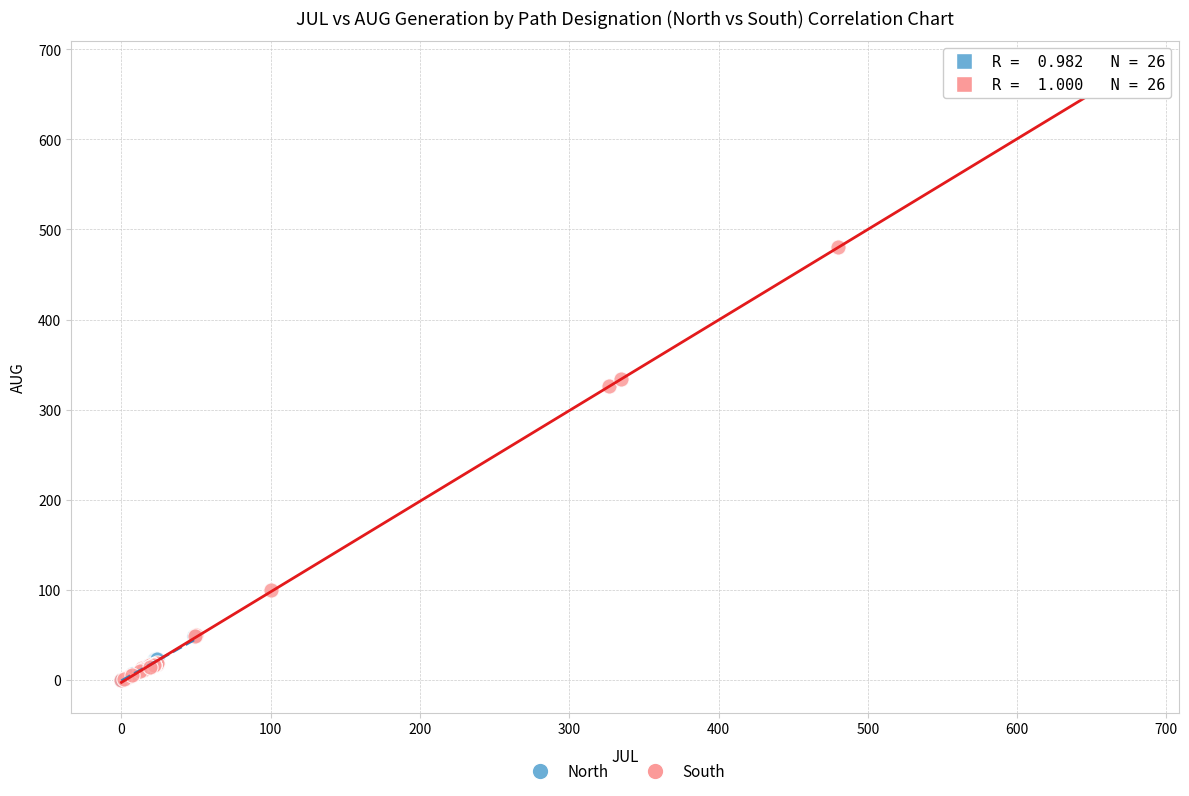

Which series reaches the maximum Y coordinate?

South